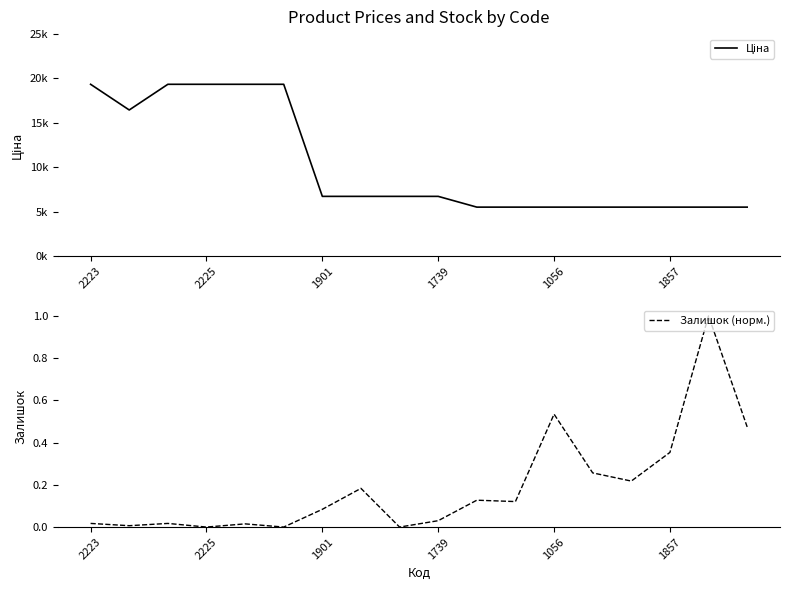

What is the greatest value displayed?

19343.1